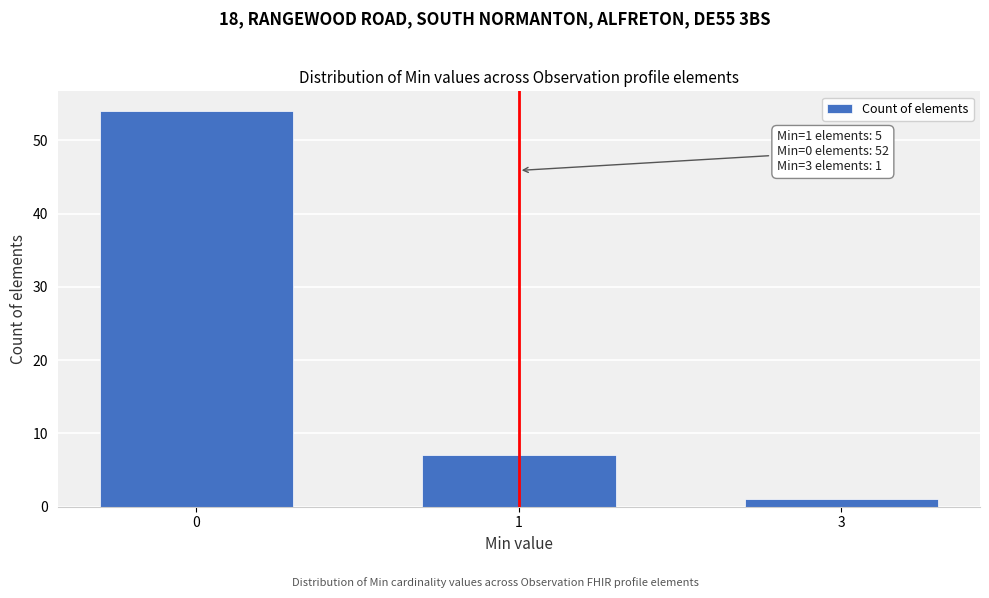

Reading left to right, transcribe all the data shown in this chart.

54	7	1